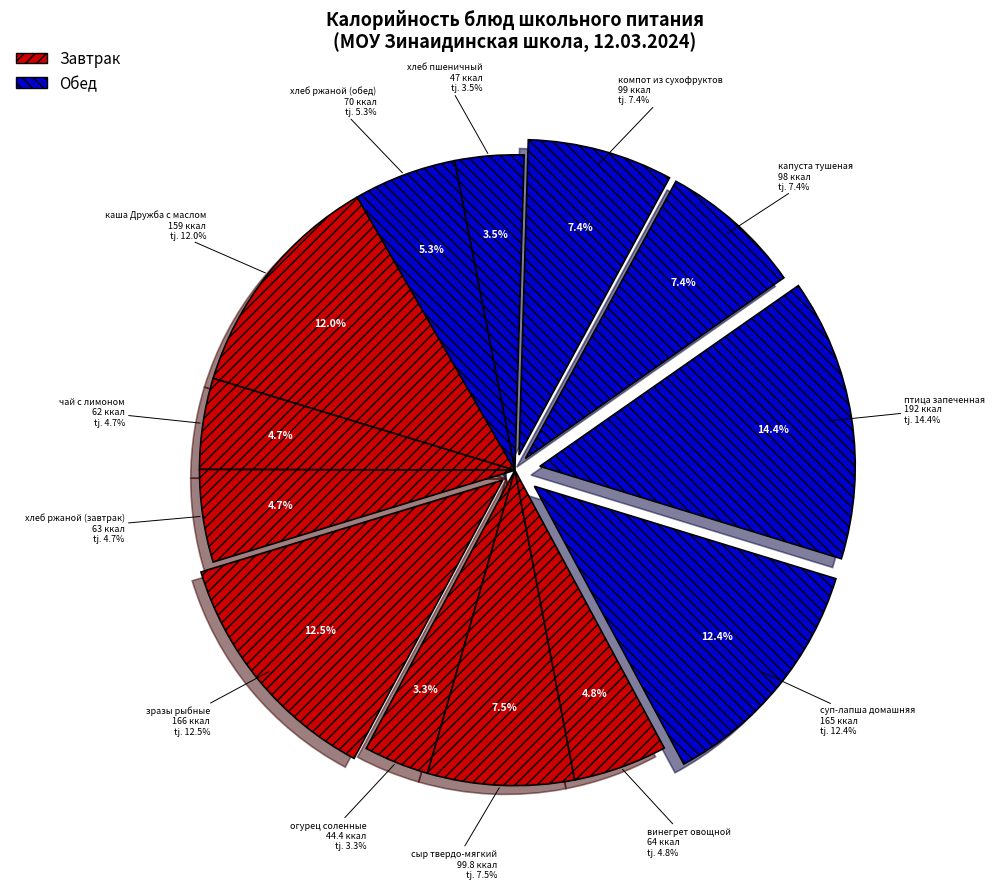

To the nearest percent, what percentage of the pie is чай с лимоном?

5%